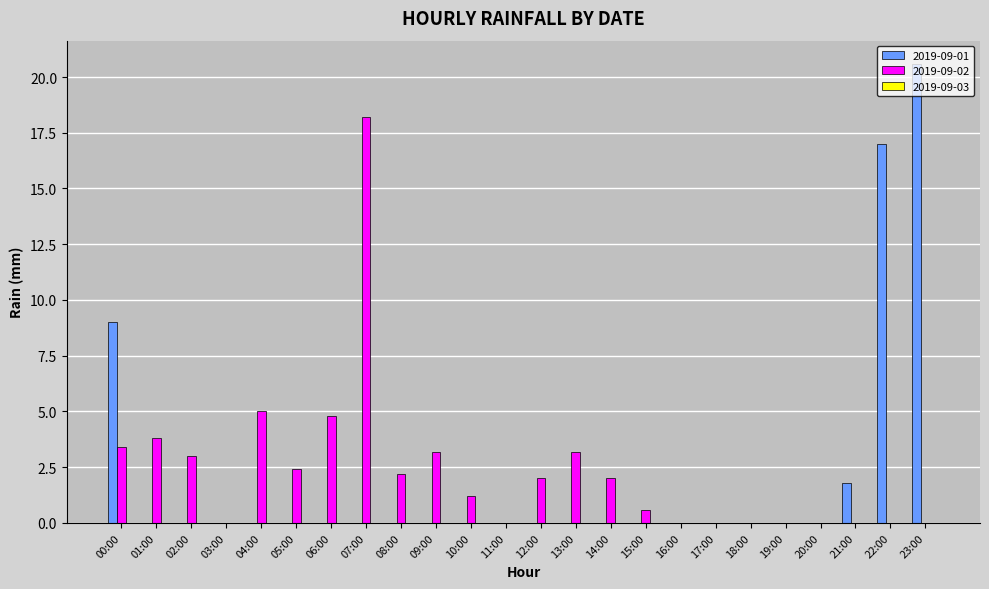

What is the sum of all 2019-09-02 values?

55.0